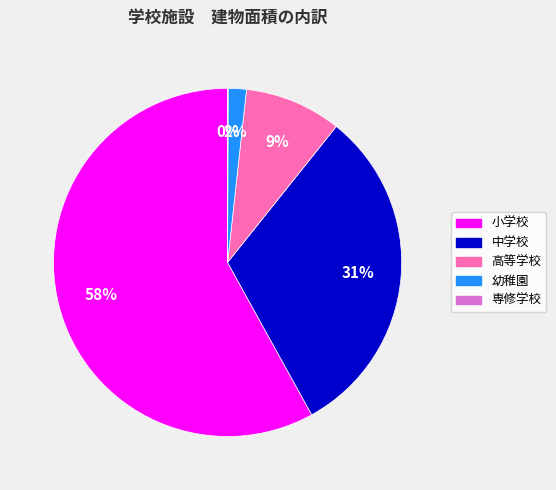

What percentage is the 幼稚園 slice, to the nearest percent?

2%